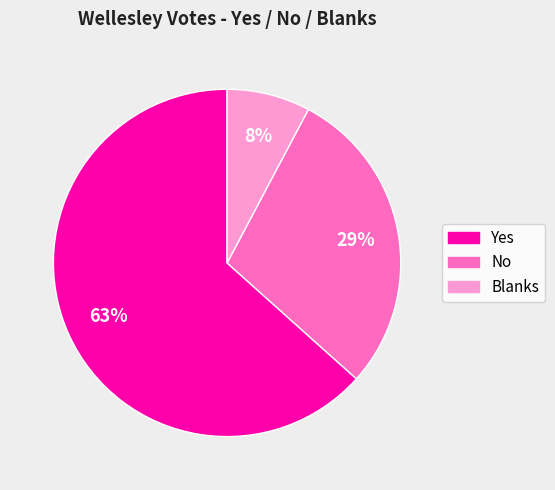

To the nearest percent, what is the average slice percentage?

33%